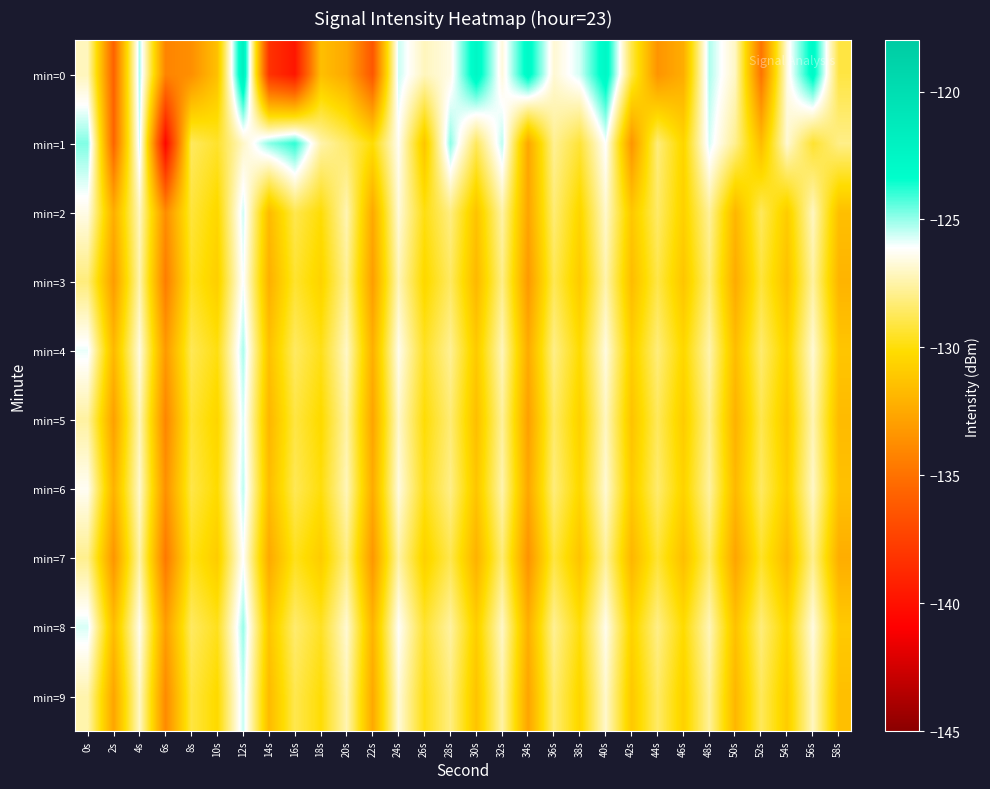

What is the total value across all series at 26s?

-1298.2